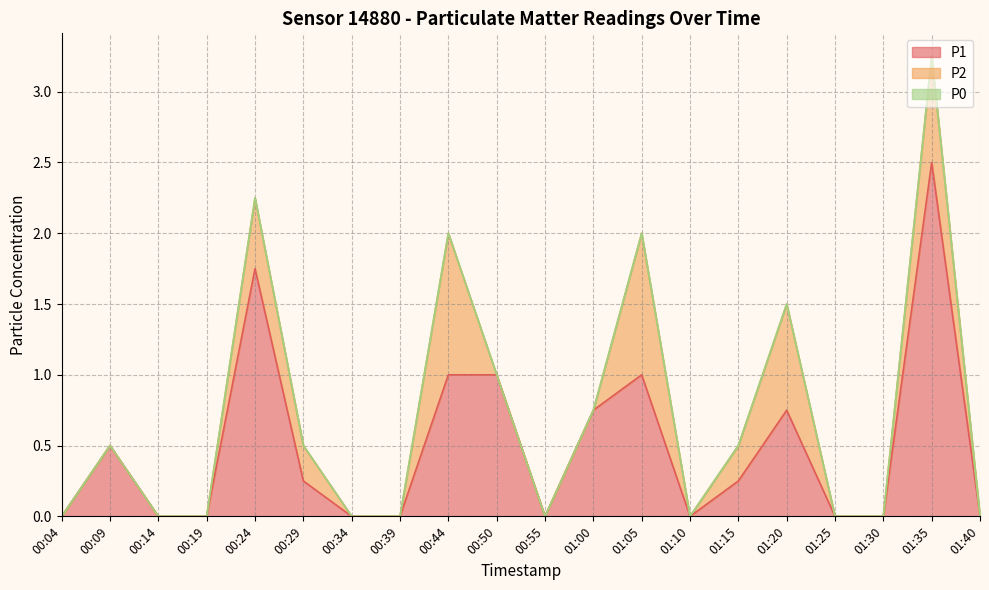

At which label is P2 closest to 0?

00:04